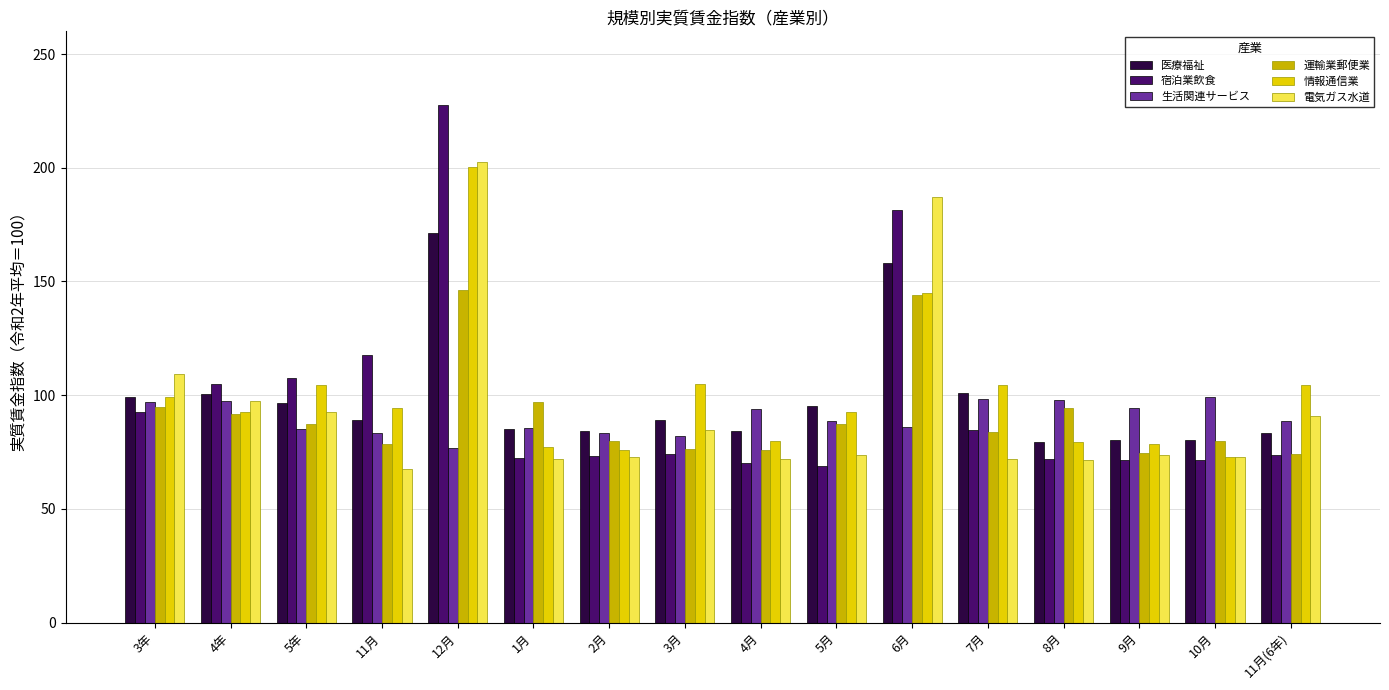

At which category does the chart reach its peak across all series?

12月